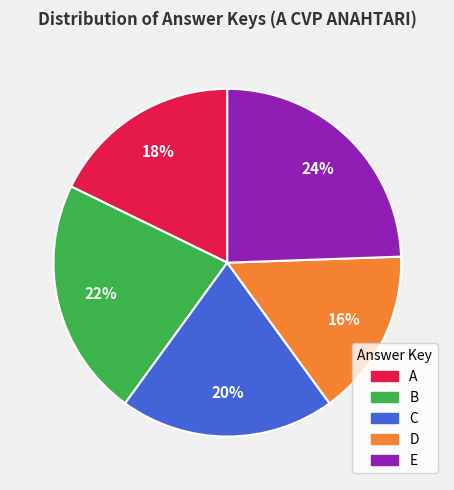

To the nearest percent, what is the difference between the B and C slice percentages?

2%